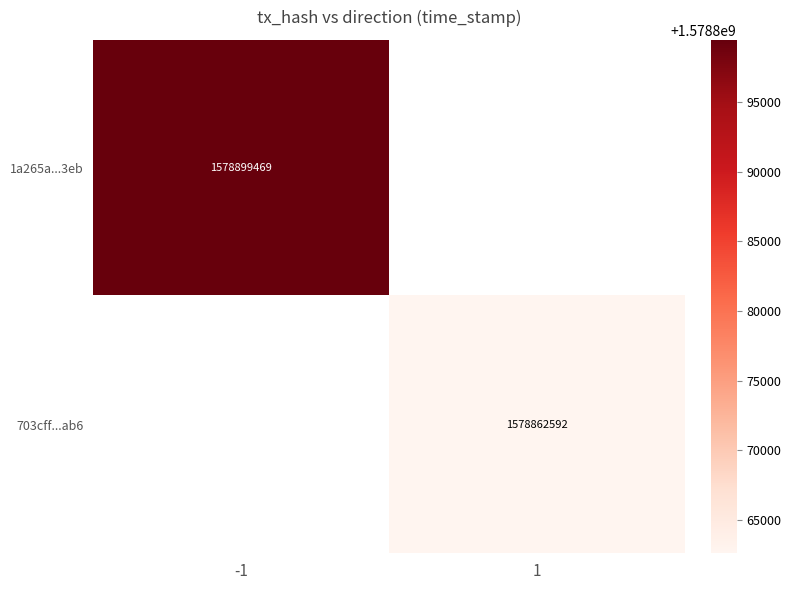

True or false: 1a265a...3eb has a value of 477437963.3 at -1.

False